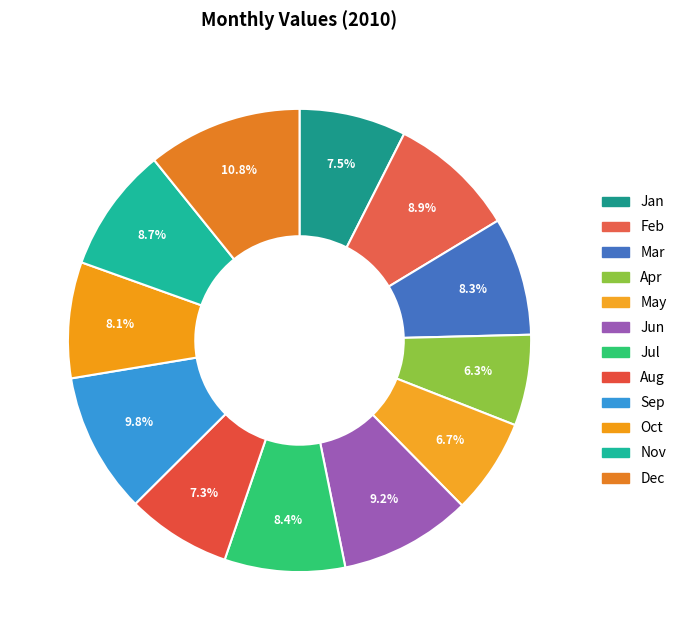

Is there a majority slice in this chart?

No